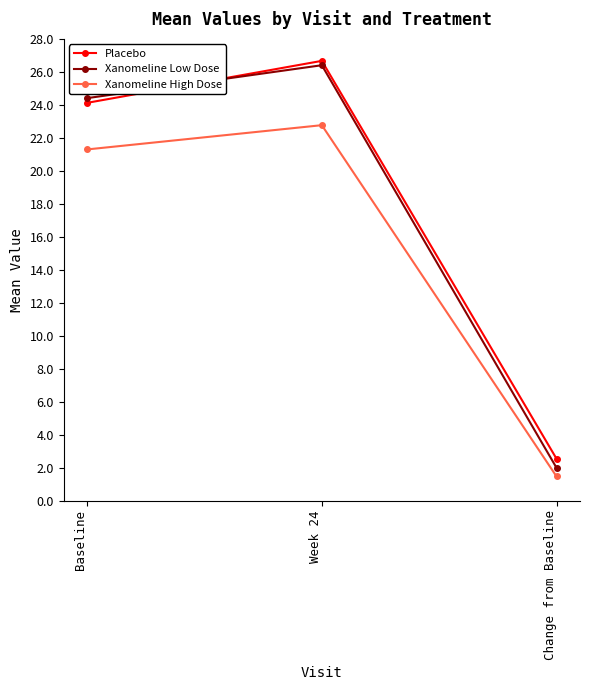

Reading left to right, what are all the values shown in this chart?

Placebo: Baseline=24.1	Week 24=26.7	Change from Baseline=2.5
Xanomeline Low Dose: Baseline=24.4	Week 24=26.4	Change from Baseline=2.0
Xanomeline High Dose: Baseline=21.3	Week 24=22.8	Change from Baseline=1.5